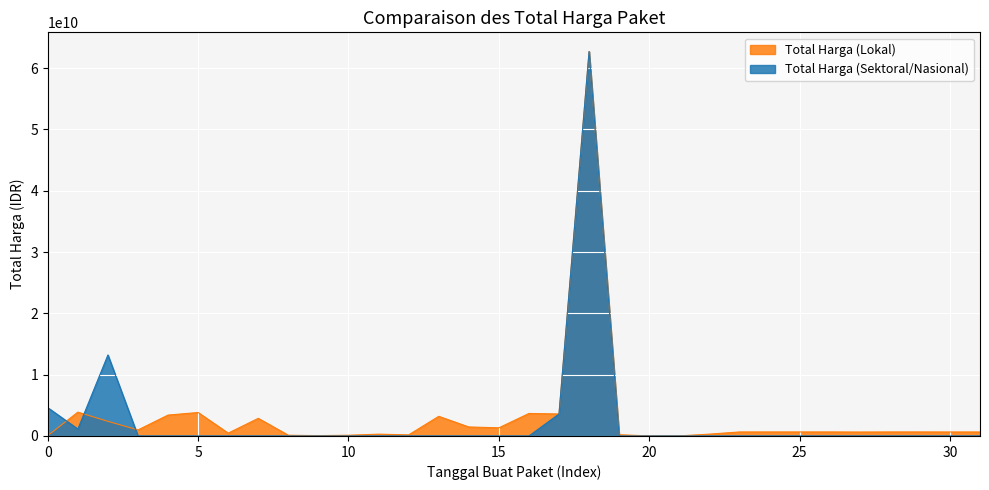

What is the label of the 9th point from the right?

2024-12-19